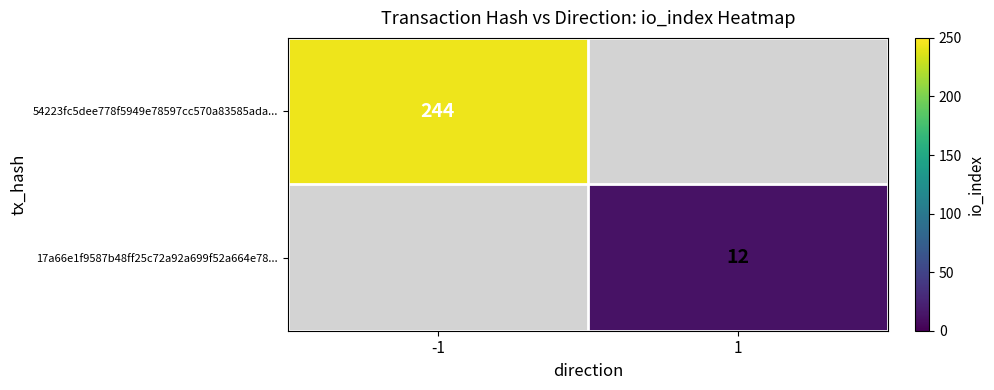

The 17a66e1f9587b48ff25c72a92a699f52a664e78... series shows 8 at 1. True or false?

False